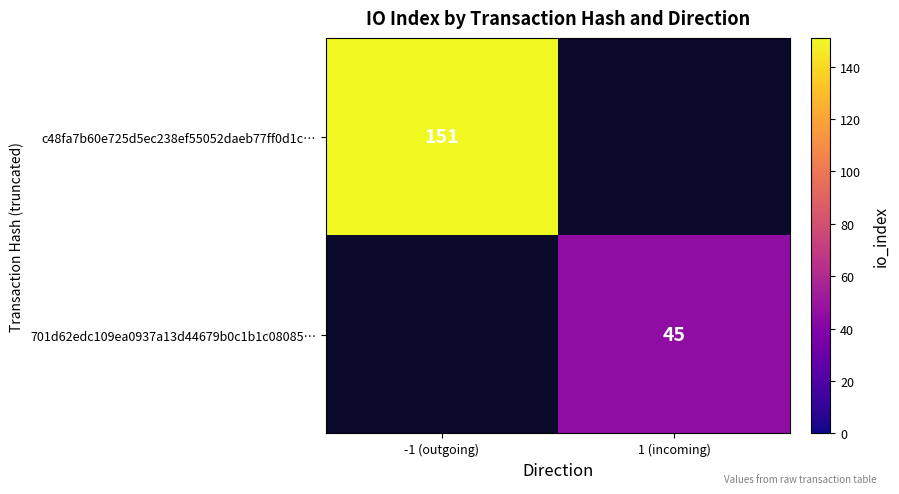

True or false: c48fa7b60e725d5ec238ef55052daeb77ff0d1c… has a value of 66 at -1 (outgoing).

False